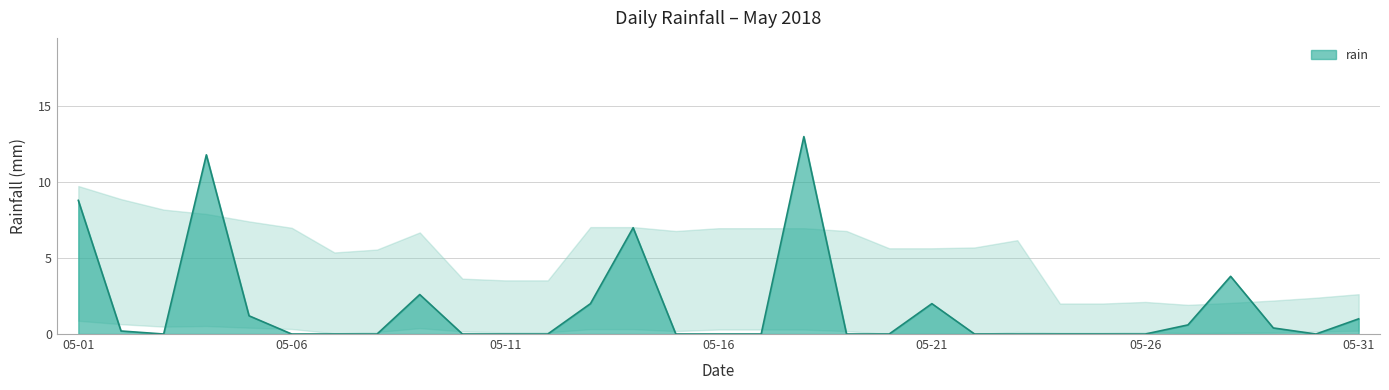

True or false: the data has more than 0 interior local peaks.

True